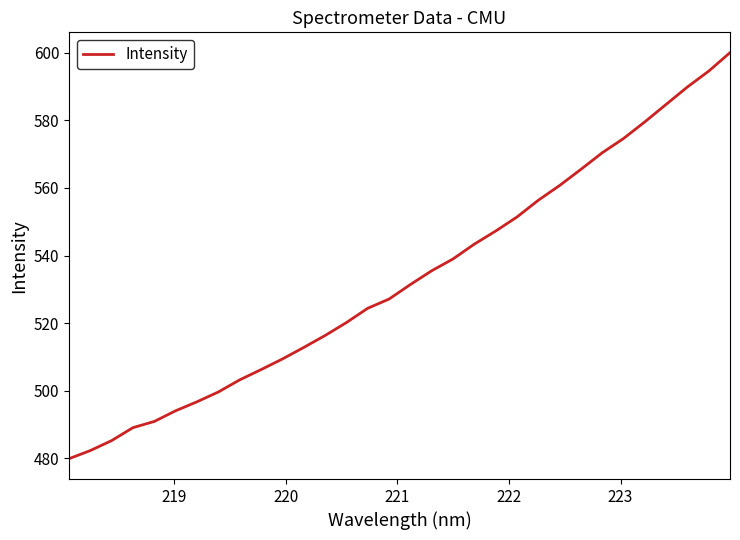

What is the maximum value shown in the chart?

600.1